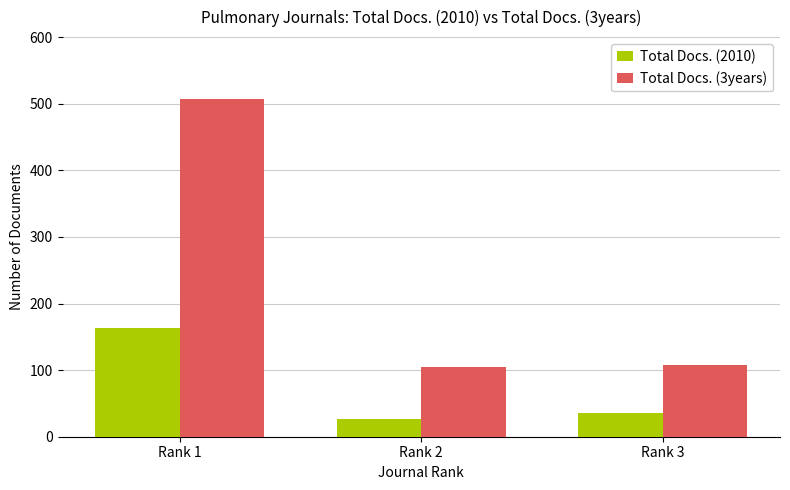

What is the difference between the maximum and second lowest values in the Total Docs. (2010) series?

127